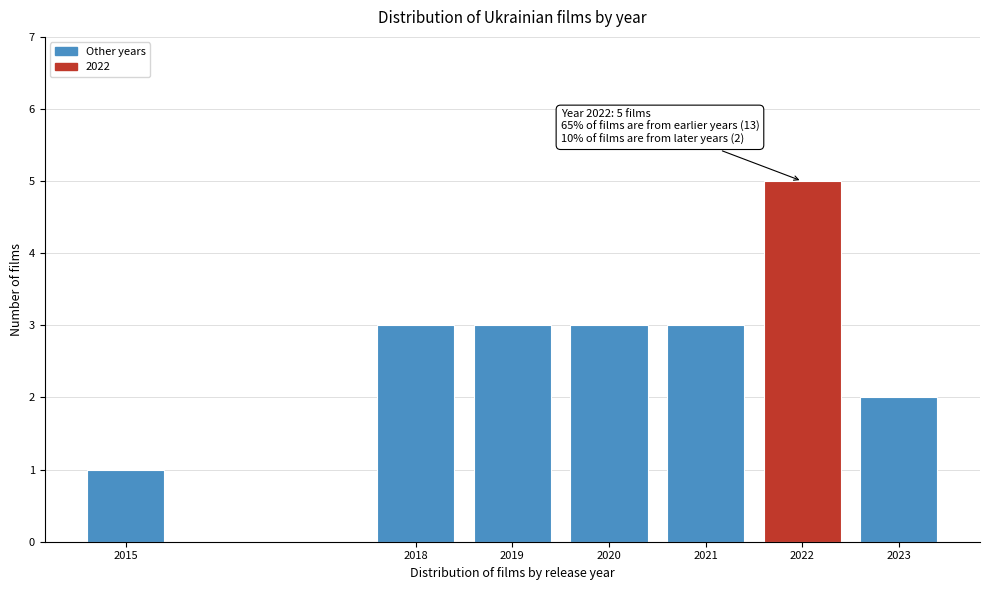

Reading left to right, list all the values displayed in this chart.

1	3	3	3	3	5	2